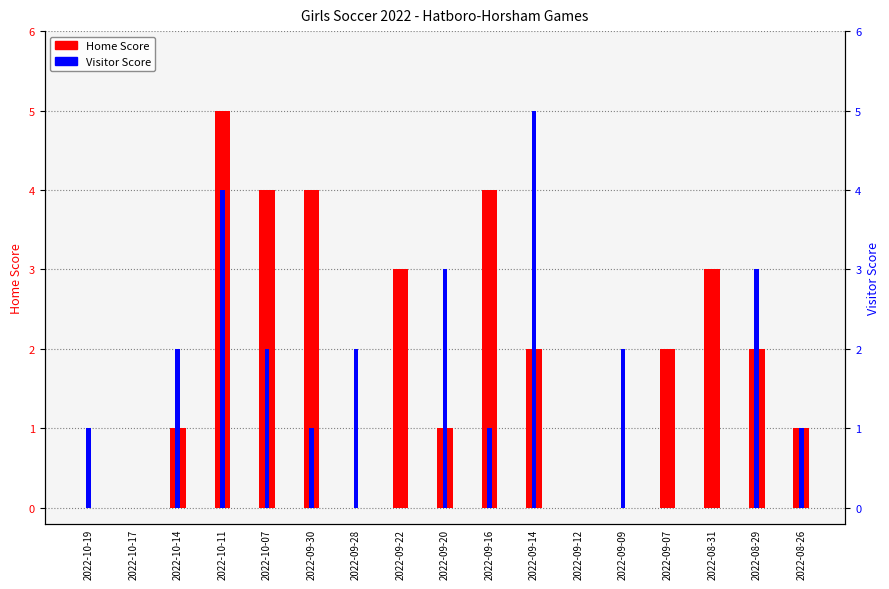

Reading left to right, what are all the values shown in this chart?

Home Score: 2022-10-19=0	2022-10-17=0	2022-10-14=1	2022-10-11=5	2022-10-07=4	2022-09-30=4	2022-09-28=0	2022-09-22=3	2022-09-20=1	2022-09-16=4	2022-09-14=2	2022-09-12=0	2022-09-09=0	2022-09-07=2	2022-08-31=3	2022-08-29=2	2022-08-26=1
Visitor Score: 2022-10-19=1	2022-10-17=0	2022-10-14=2	2022-10-11=4	2022-10-07=2	2022-09-30=1	2022-09-28=2	2022-09-22=0	2022-09-20=3	2022-09-16=1	2022-09-14=5	2022-09-12=0	2022-09-09=2	2022-09-07=0	2022-08-31=0	2022-08-29=3	2022-08-26=1